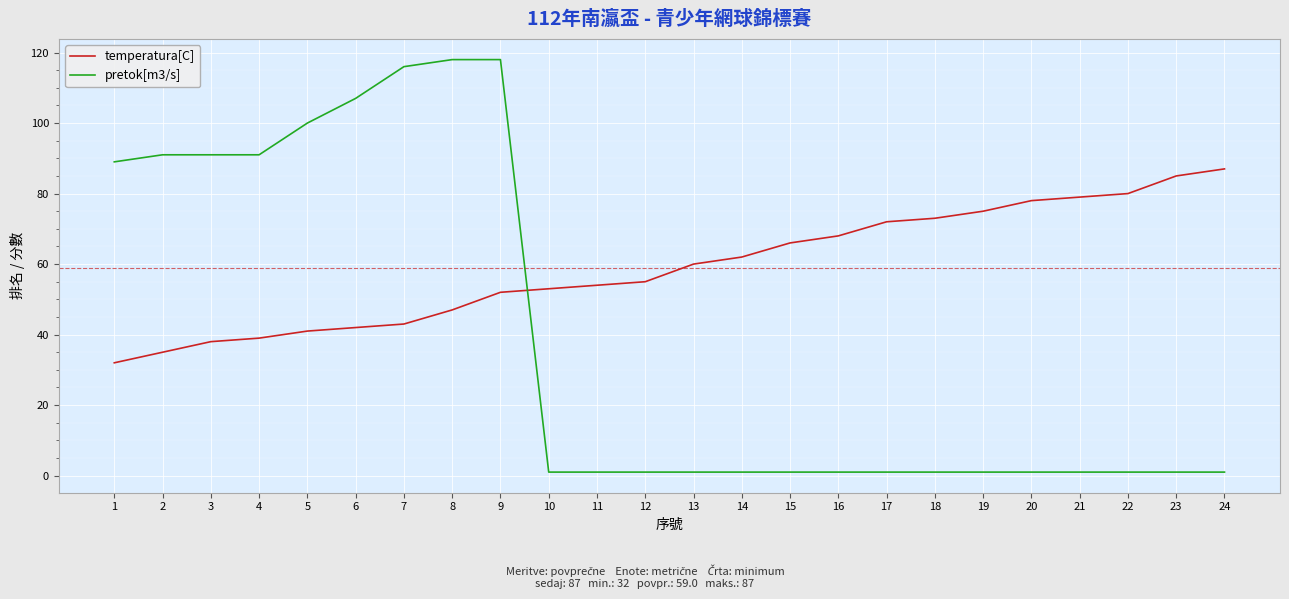

Is it true that pretok[m3/s] equals 1 at 14?

True